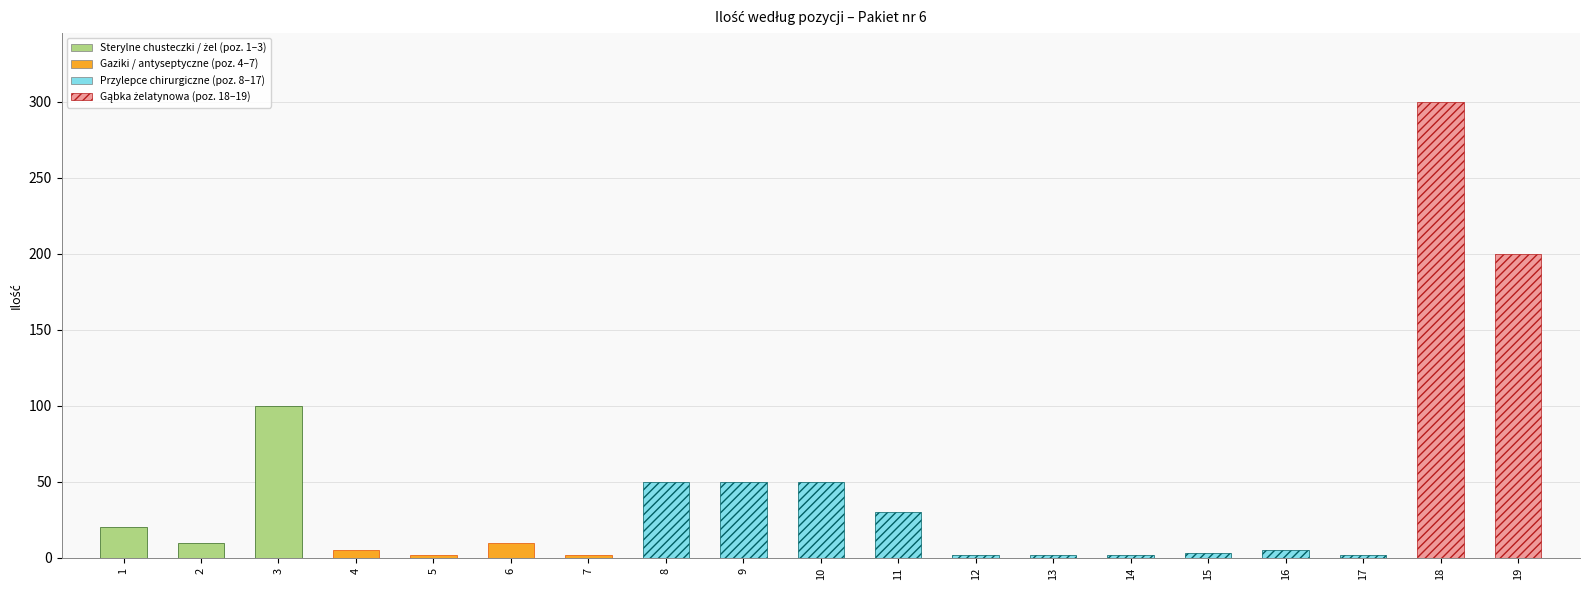

How many values are below 10?

9